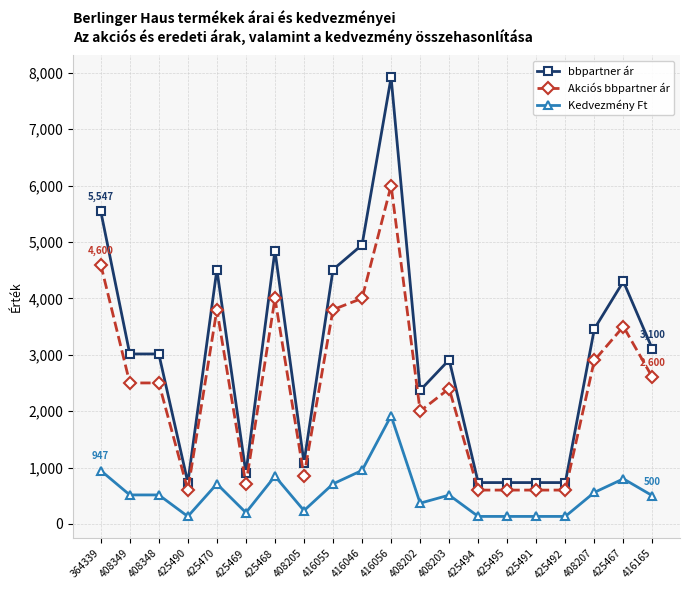

The bbpartner ár series shows 733 at 425492. True or false?

True